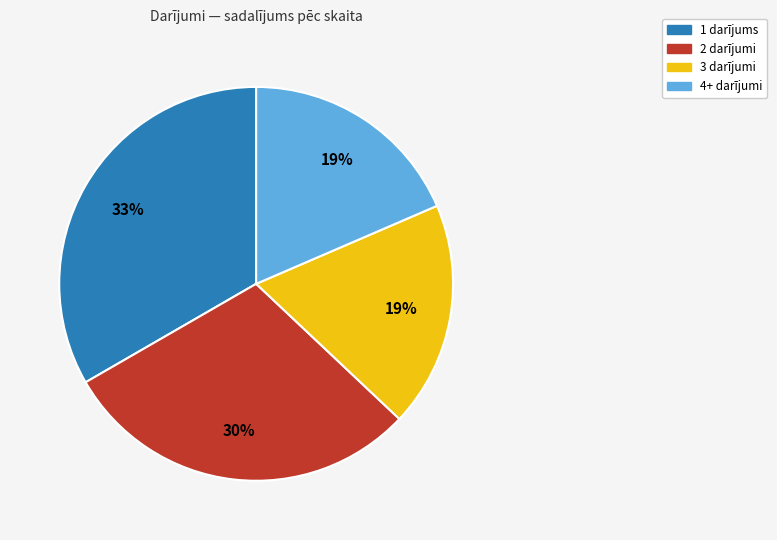

Is there any slice that represents more than half of the pie?

No